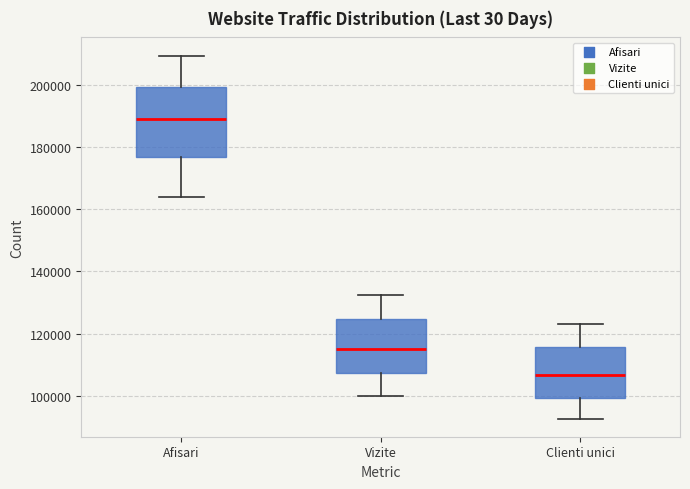

Reading left to right, read every box against the y-axis: the position of its median line, the range the box covers, and the ends of its whiskers. The values are not printed on the chart, so give them approximately, as read against the axis.

Afisari: median 190000, box 178000 to 200000, whiskers 164000 to 210000
Vizite: median 116000, box 108000 to 124000, whiskers 100000 to 132000
Clienti unici: median 106000, box 100000 to 116000, whiskers 92000 to 124000